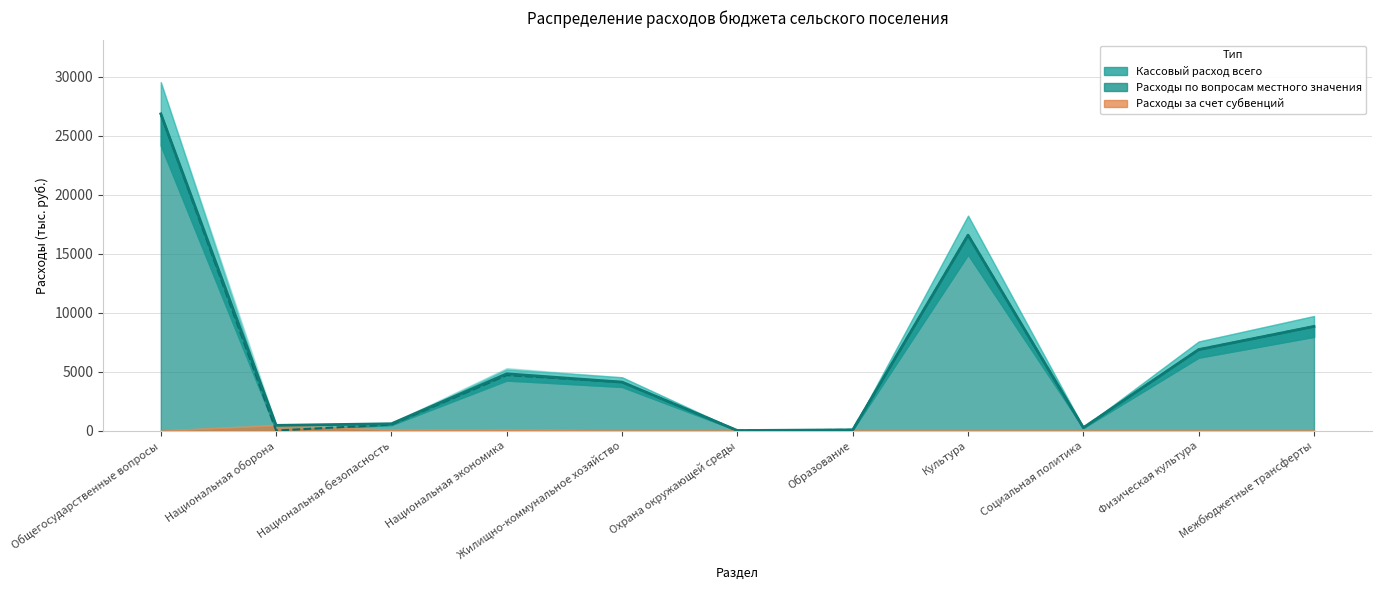

What is the label of the 11th point from the left?

Межбюджетные трансферты